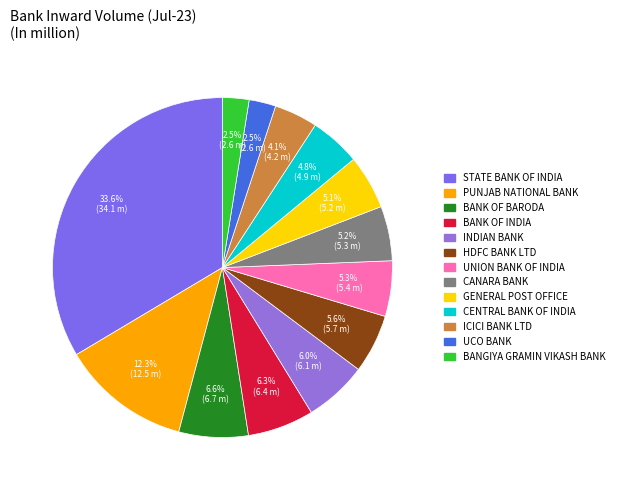

Which slice is the largest?

STATE BANK OF INDIA